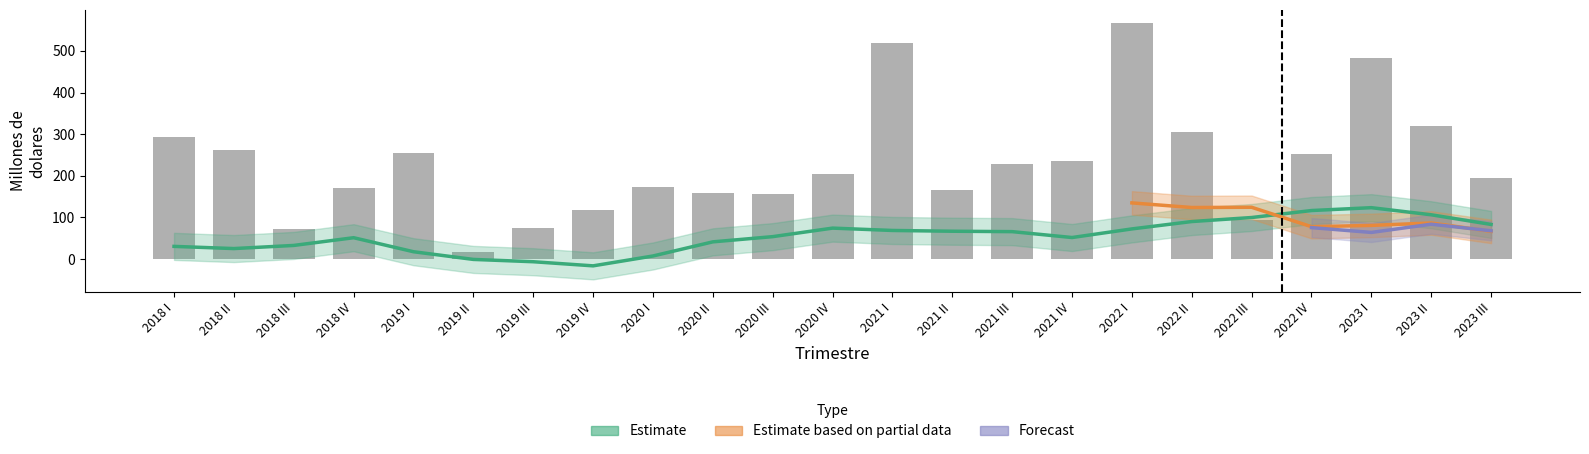

Which label corresponds to the largest value in the chart?

2022 I